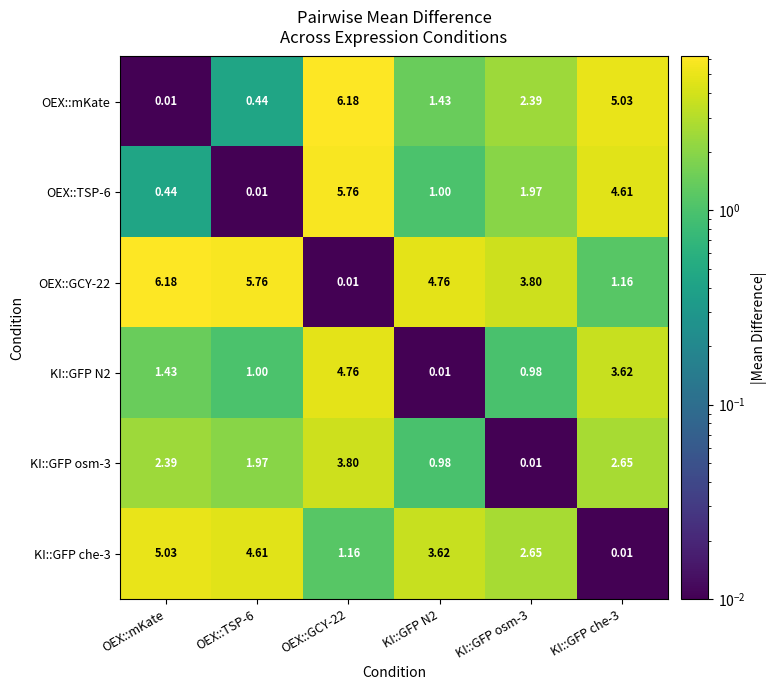

Which category has the highest value in the OEX::GCY-22 series?

OEX::mKate